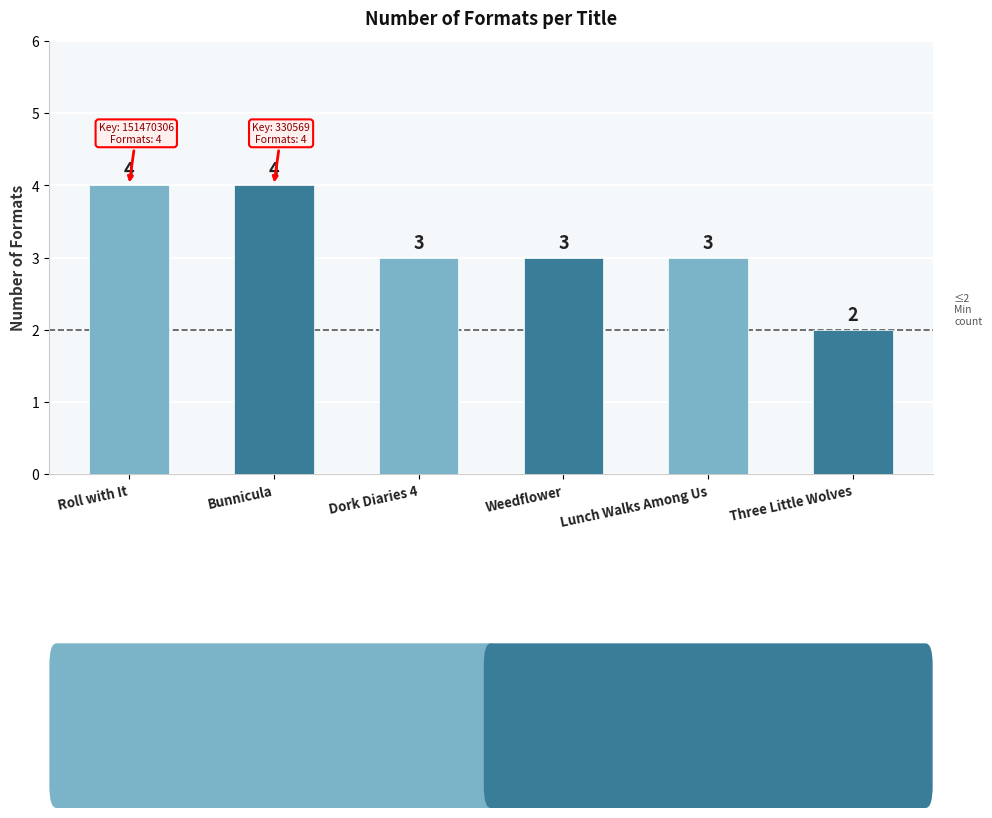

Approximately how many times larger is the value at Roll with It compared to Bunnicula?

1.0